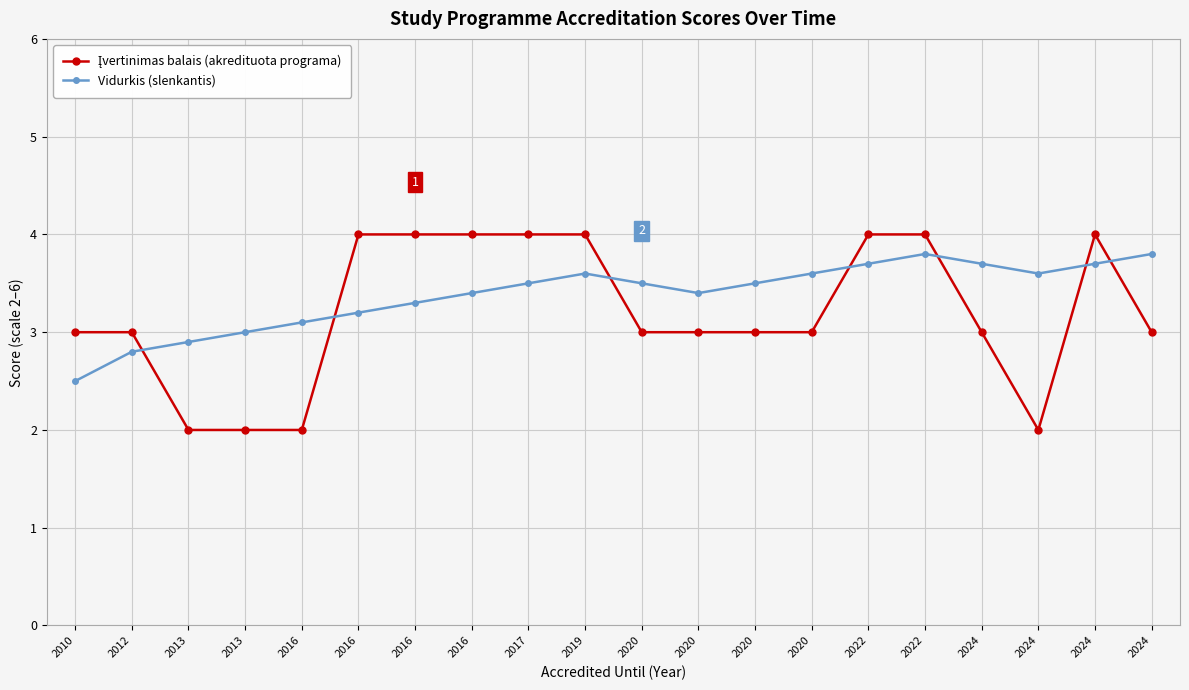

Which has a higher value, 2013 or 2016?

2016